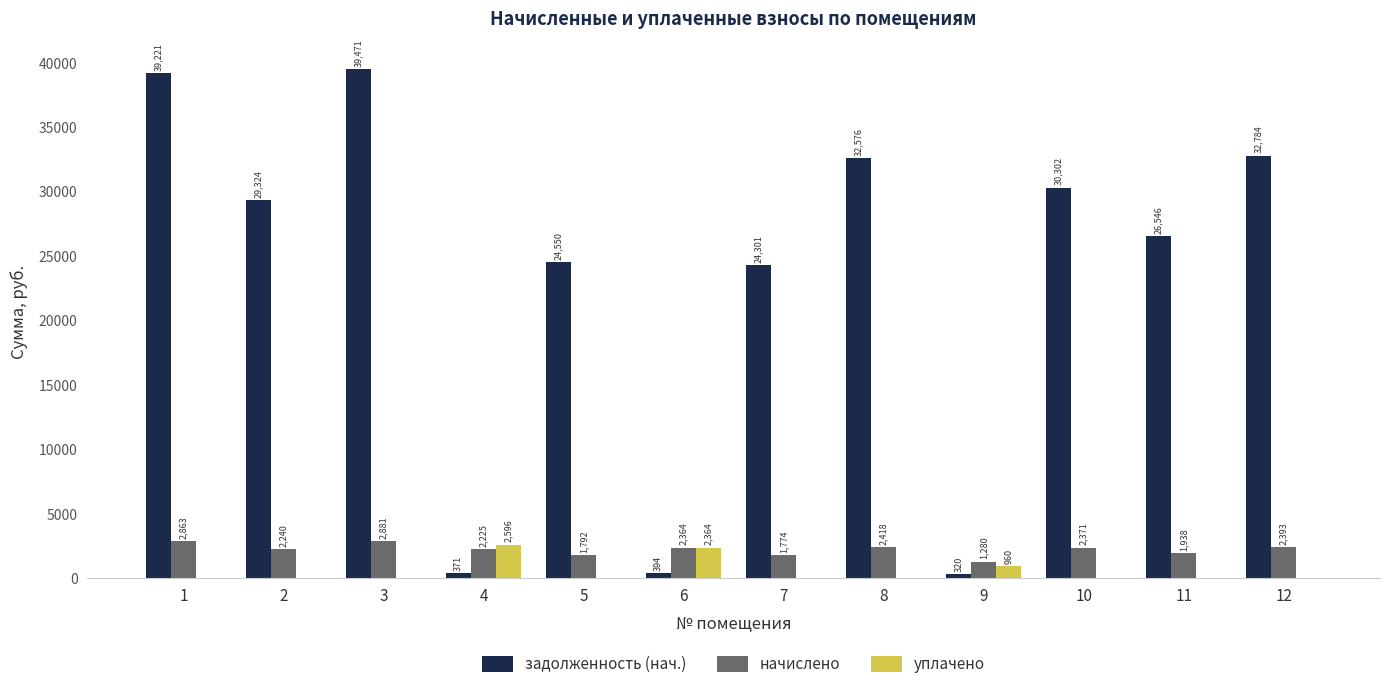

What is the maximum value for начислено?

2880.8